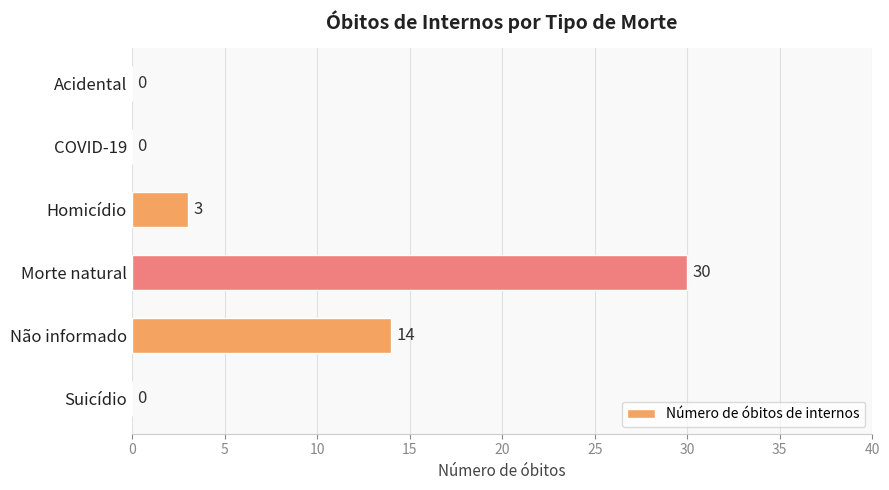

What is the greatest value displayed?

30